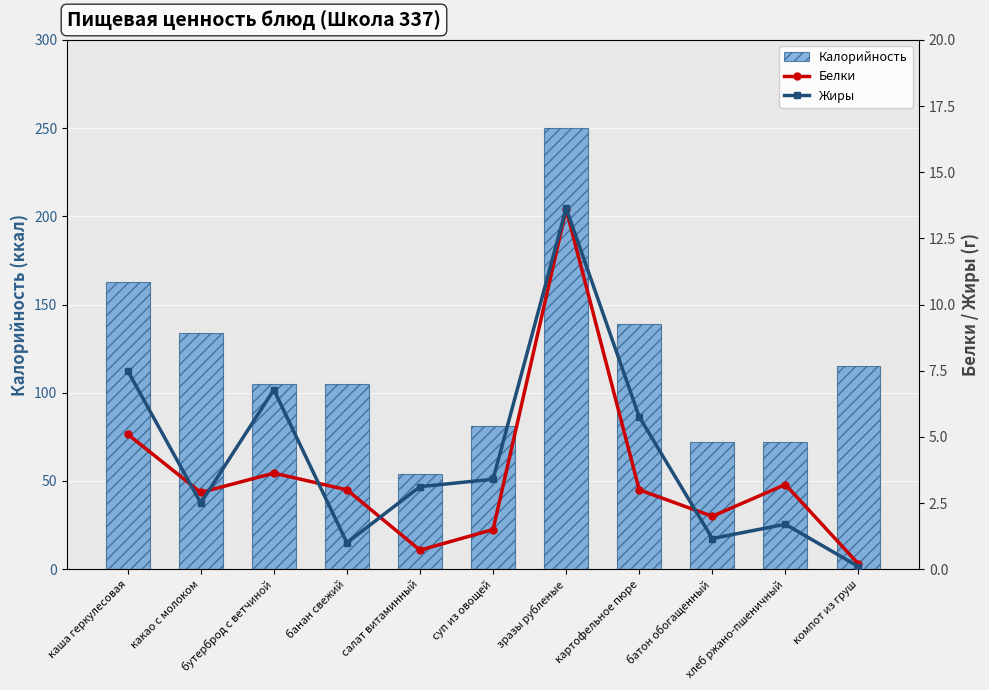

What is the total value across all series at суп из овощей?

85.9